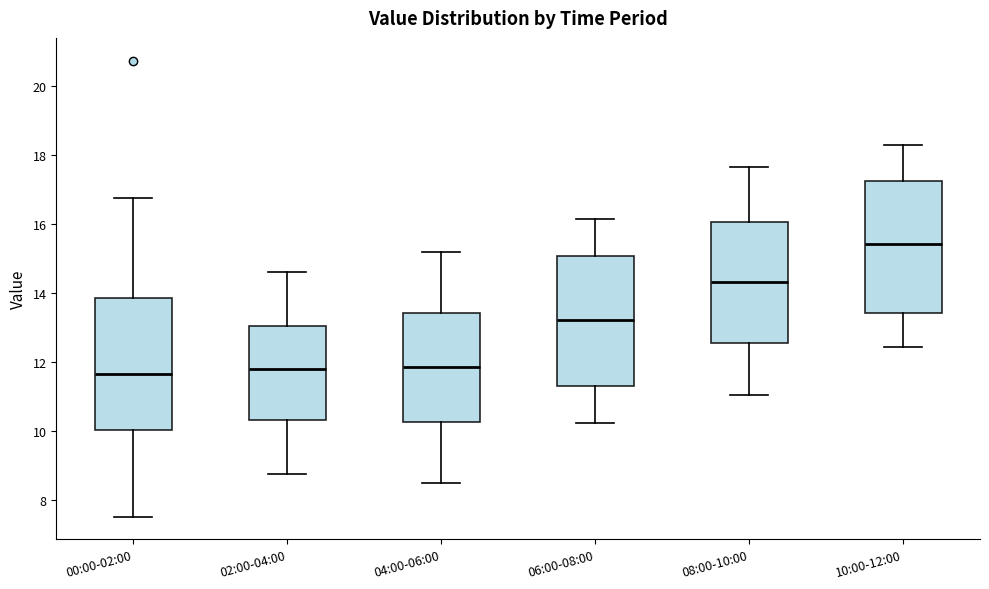

Where is the upper edge of the box for 02:00-04:00 on the y-axis? The values are not printed on the chart, so give them approximately, as read against the axis.

13.0